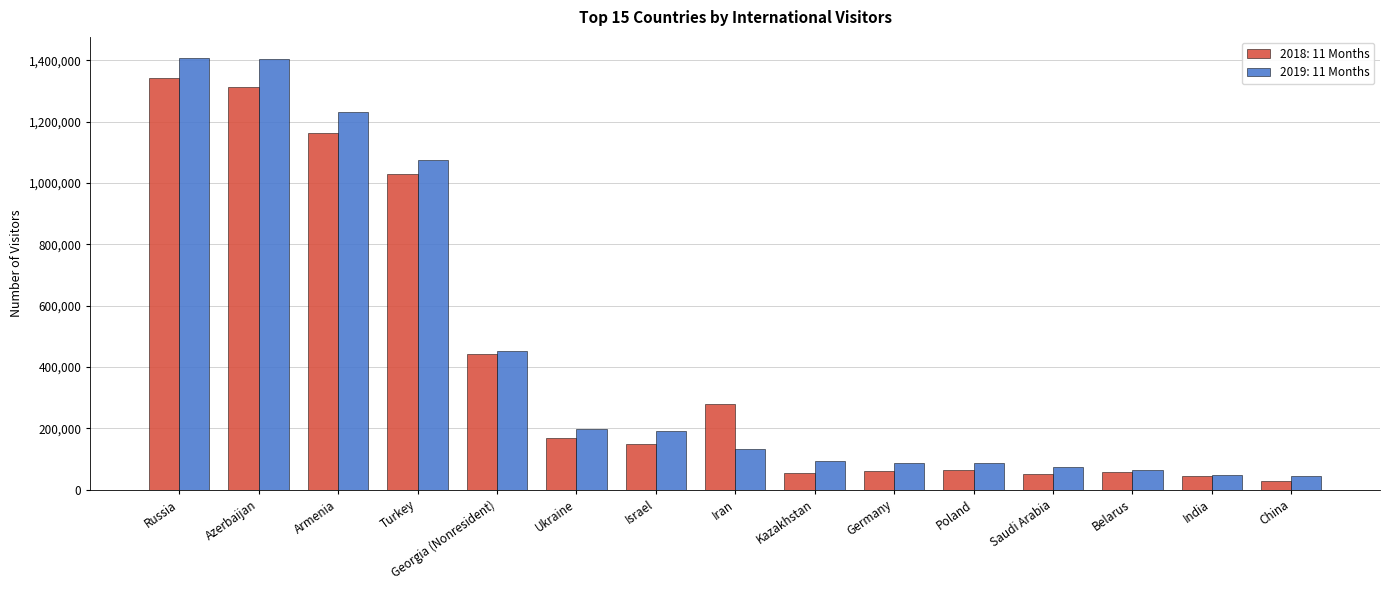

How many categories are shown in the chart?

15